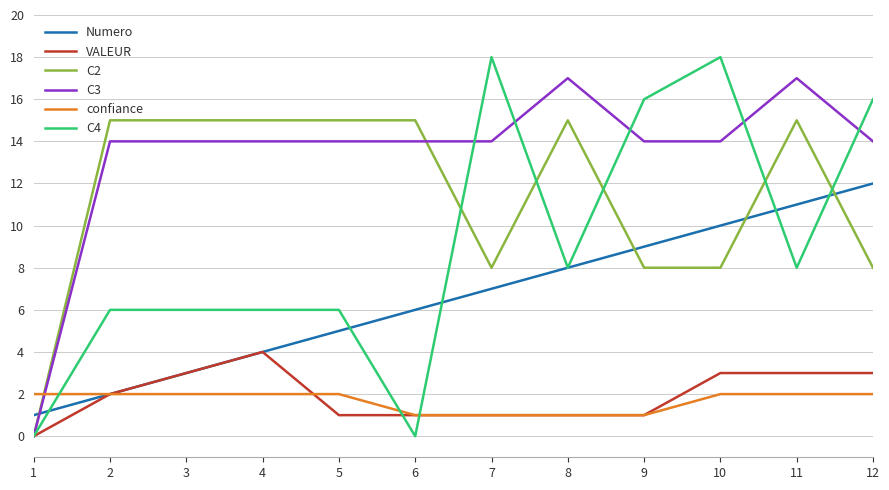

The value of C4 at 2 is 11. True or false?

False